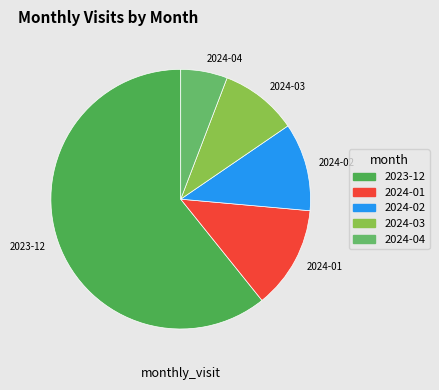

Do 2024-01 and 2024-04 together represent more than half of the pie?

No